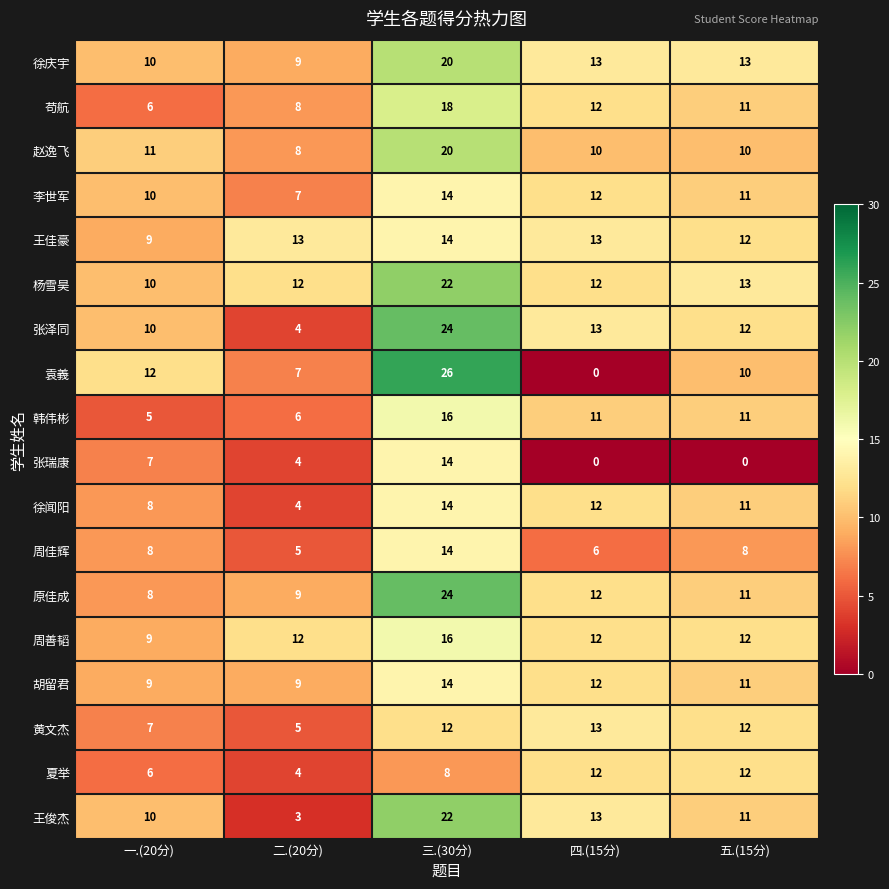

Which series has the largest range (max minus min)?

袁義